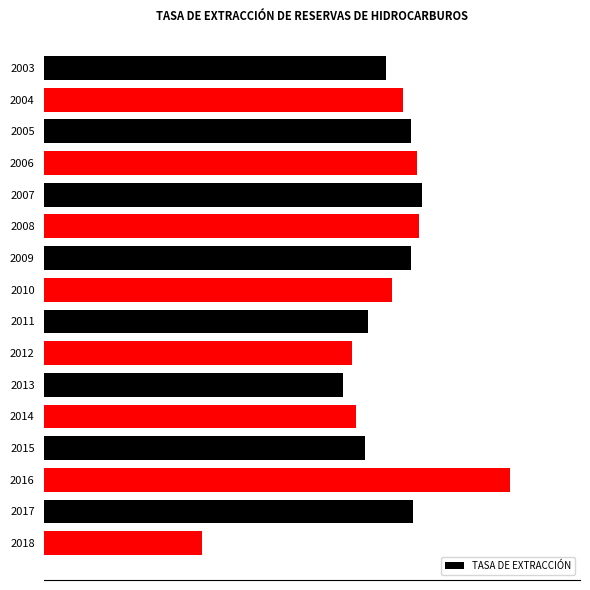

Does the chart contain any negative values?

No